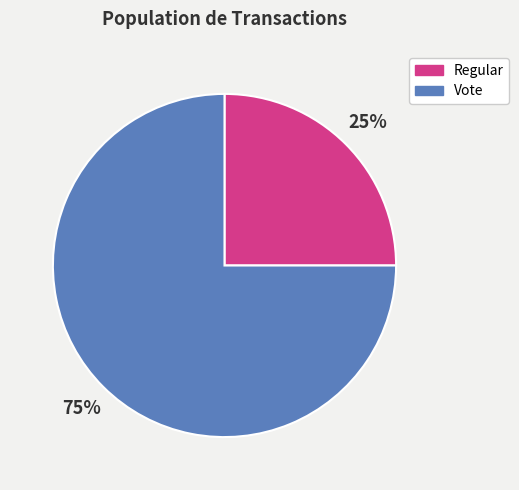

Combined, do Vote and Regular account for over 50%?

Yes